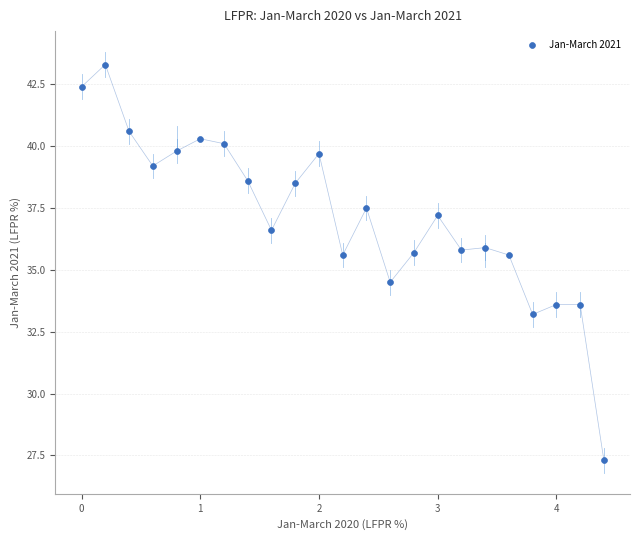

What is the range of X values (max minus min)?

4.4